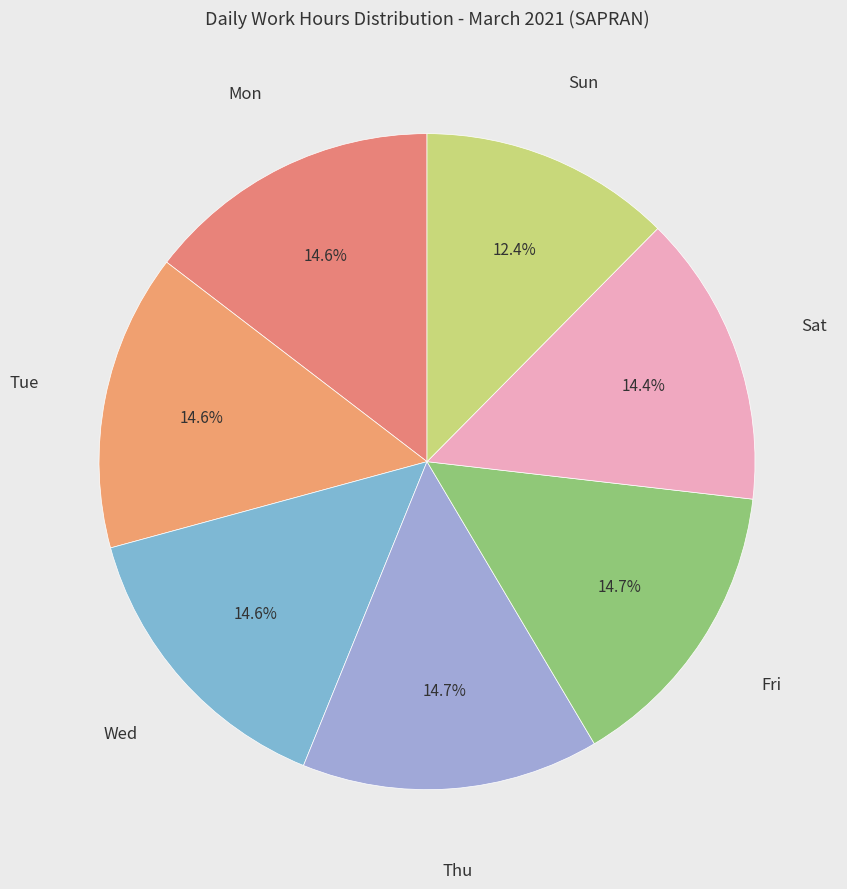

What is the smallest slice in the pie chart?

Sun